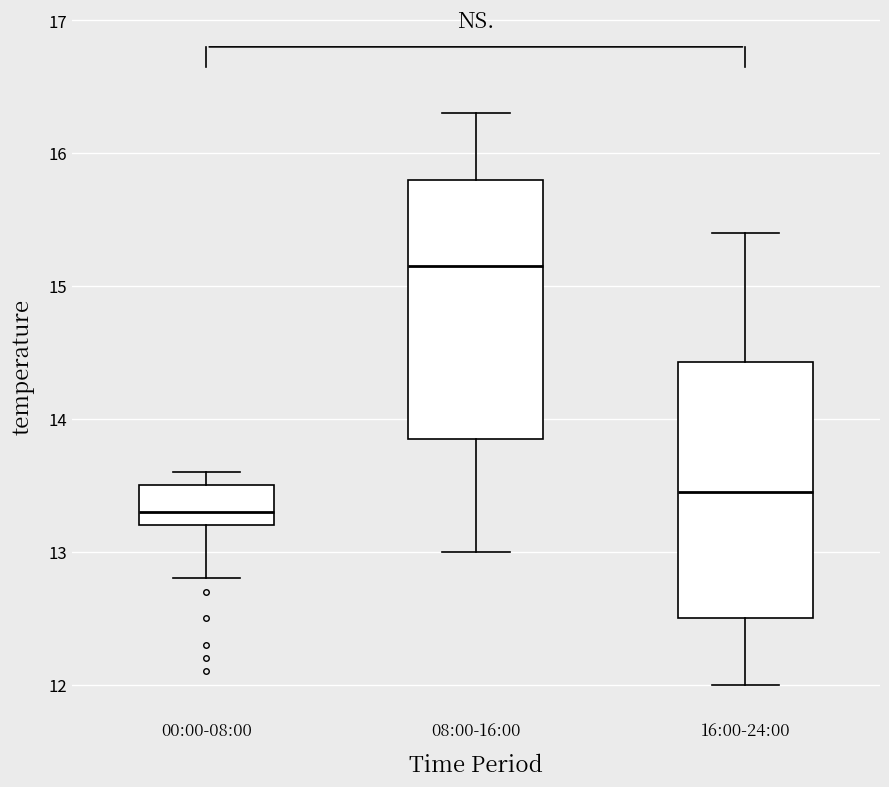

Reading left to right, transcribe this box plot: for each box, give where its median line is, the range the box spans, and where its two whiskers end, as read against the y-axis. The values are not printed on the chart, so give them approximately, as read against the axis.

00:00-08:00: median 13.3, box 13.2 to 13.5, whiskers 12.8 to 13.6
08:00-16:00: median 15.2, box 13.9 to 15.8, whiskers 13.0 to 16.3
16:00-24:00: median 13.5, box 12.5 to 14.4, whiskers 12.0 to 15.4